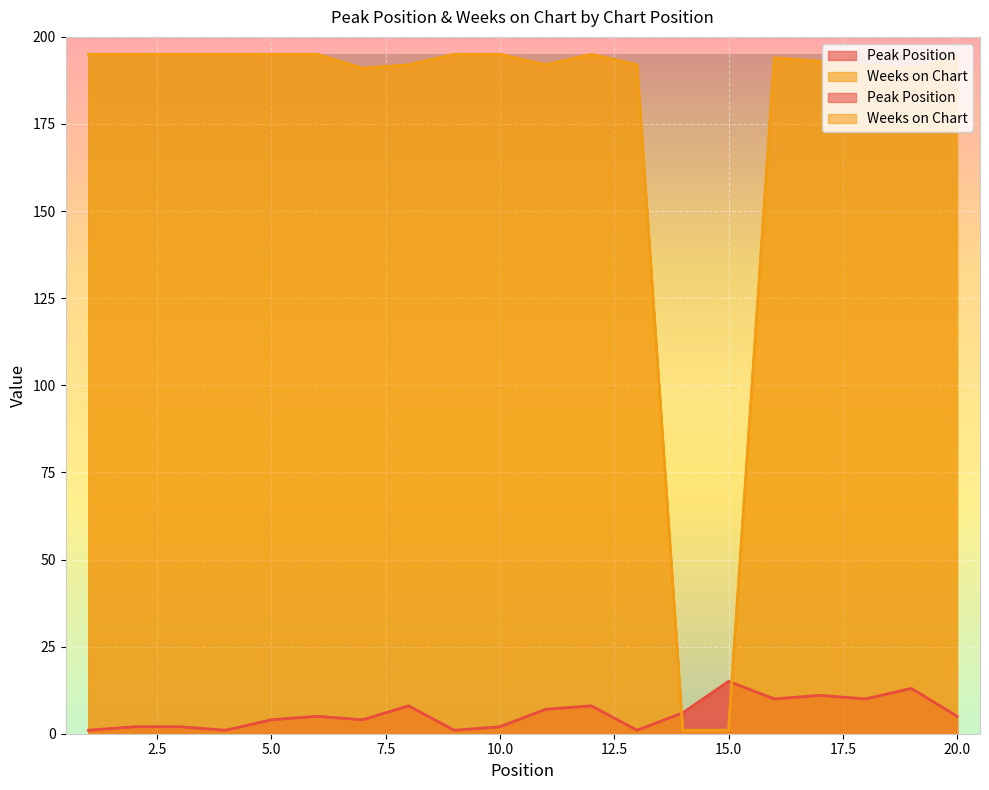

How many values in the Peak Position series exceed 5?

9